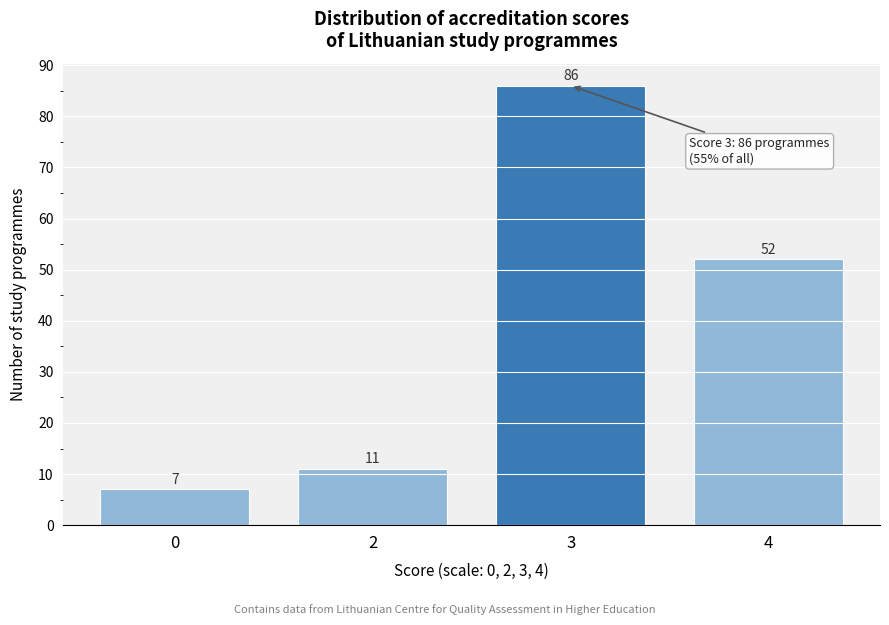

Reading right to left, extract all data points from this chart.

4=52	3=86	2=11	0=7